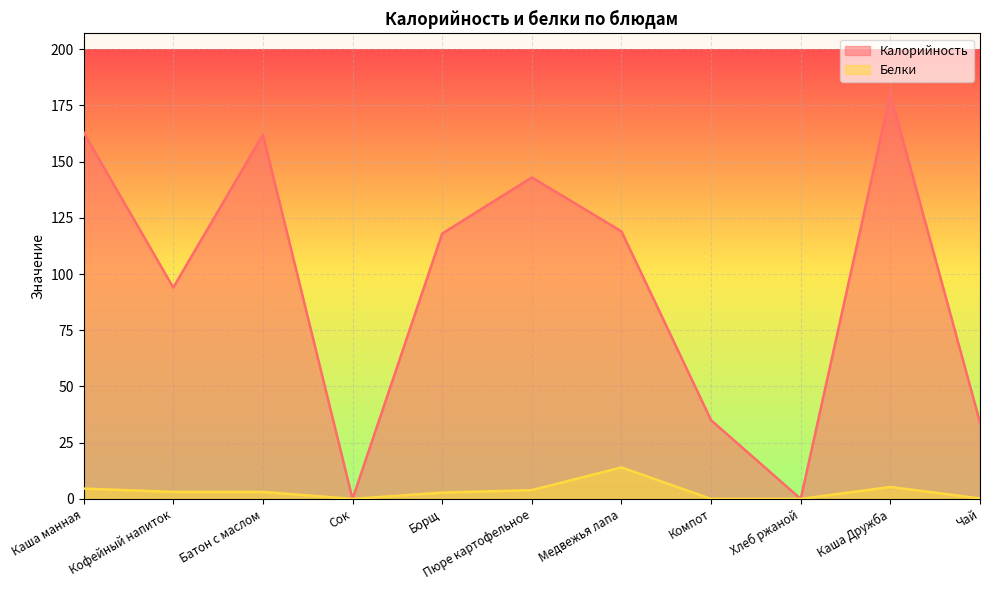

What is the total value across all series at Батон с маслом?

165.1